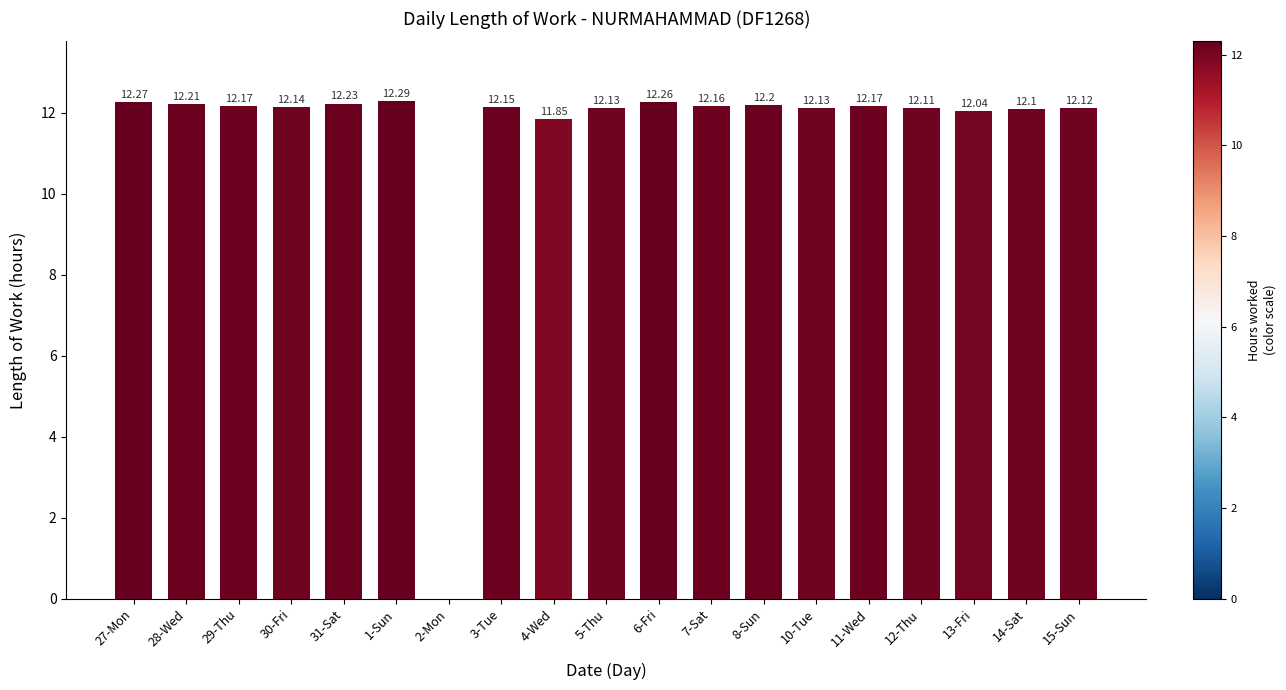

Are the bars grouped side by side (vs. stacked)?

No